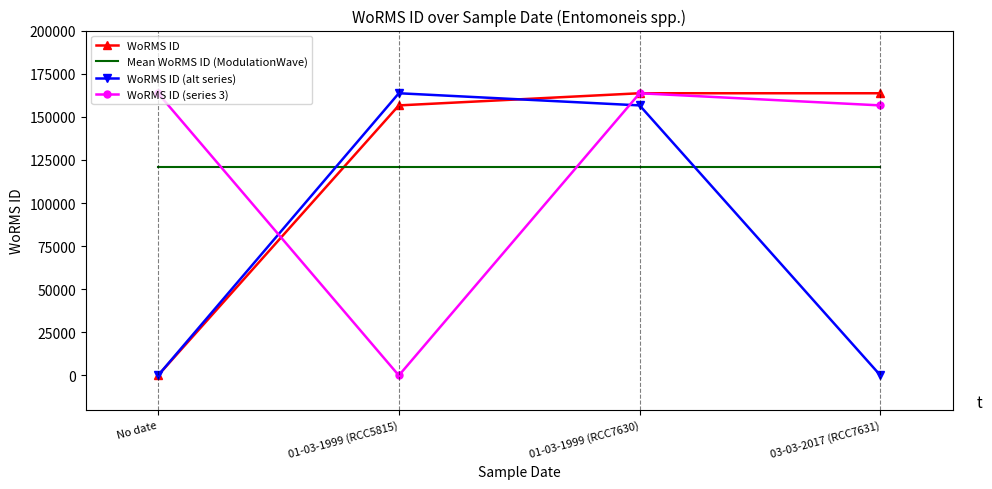

What is the maximum value for WoRMS ID (alt series)?

163646.0